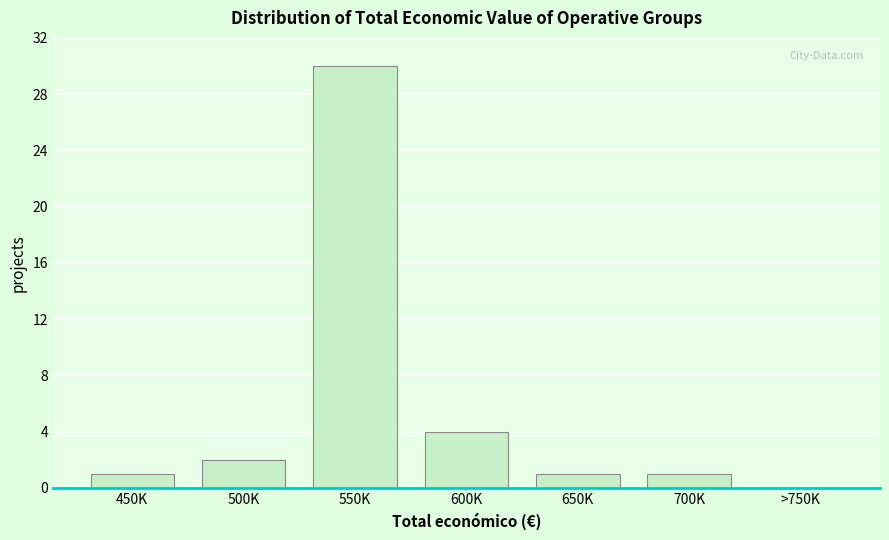

Reading right to left, transcribe all the data shown in this chart.

>750K=0	700K=1	650K=1	600K=4	550K=30	500K=2	450K=1